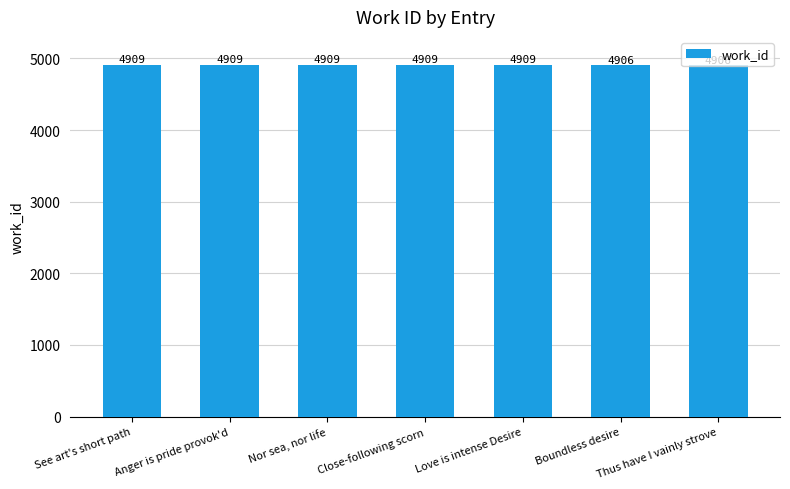

What is the maximum value shown in the chart?

4909